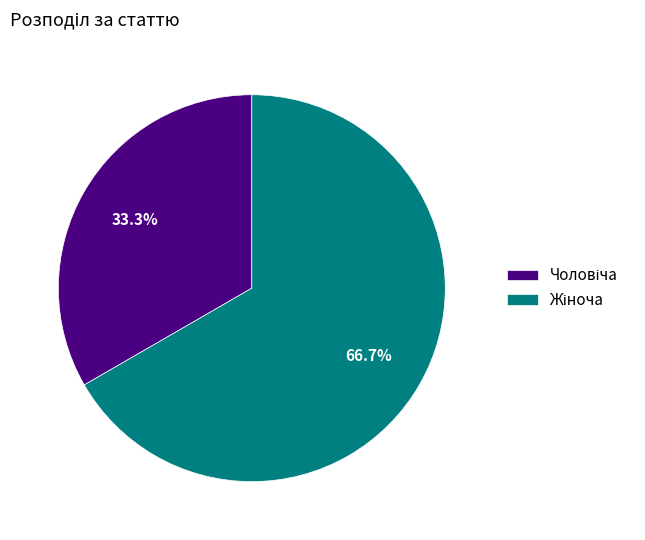

Is there a majority slice in this chart?

Yes